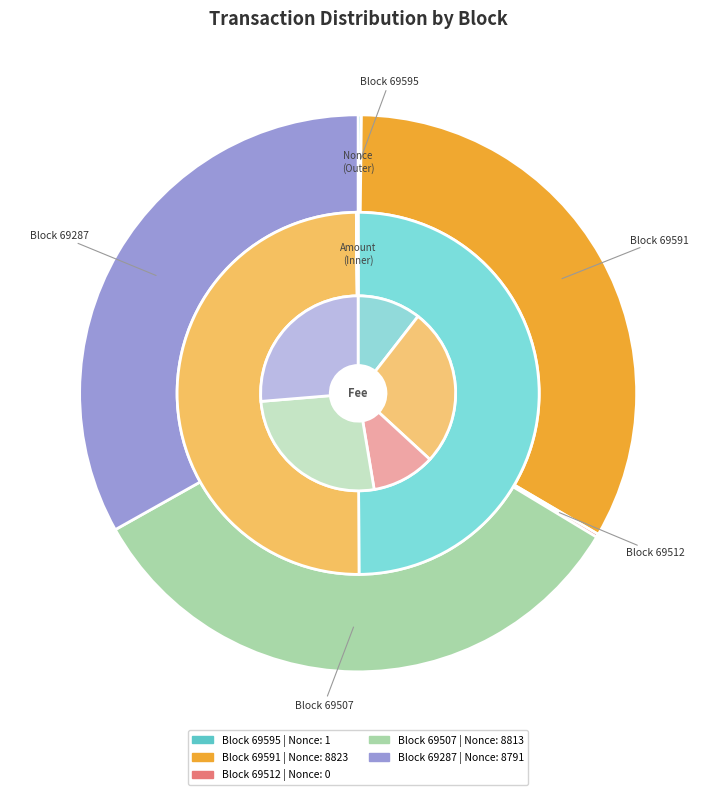

How many slices are in this pie chart?

5